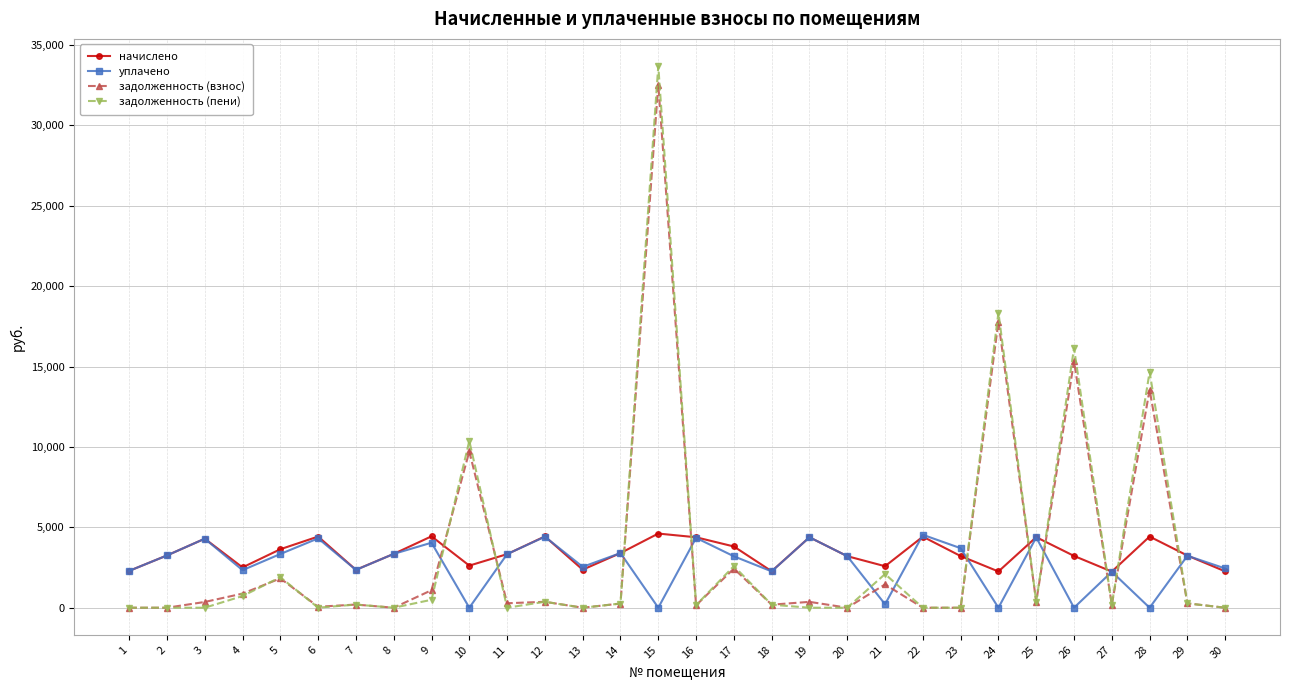

Count the number of categories in the chart.

30